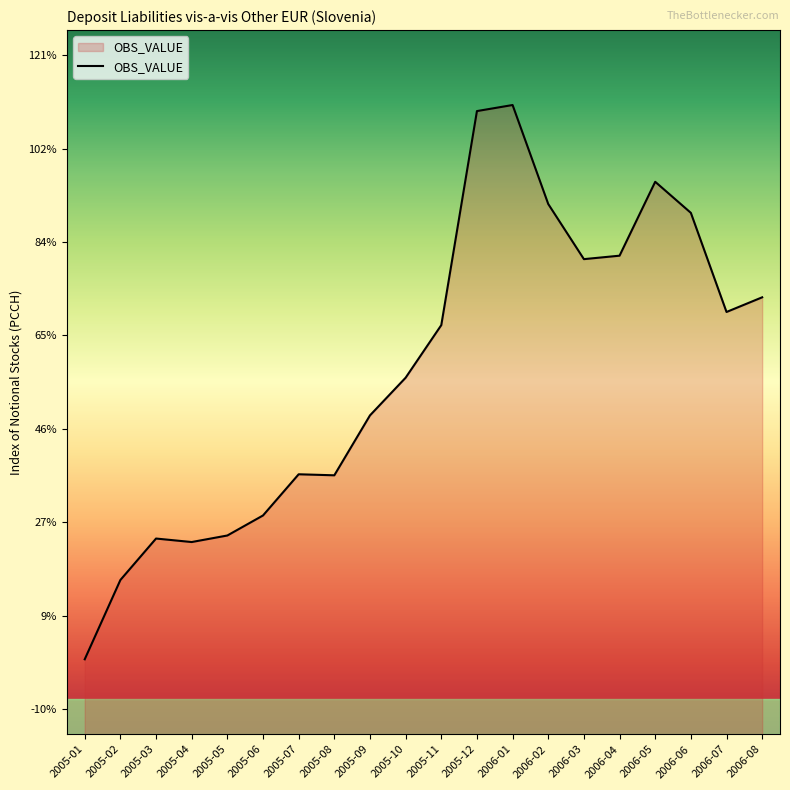

Does the chart display data point markers on the line(s)?

No